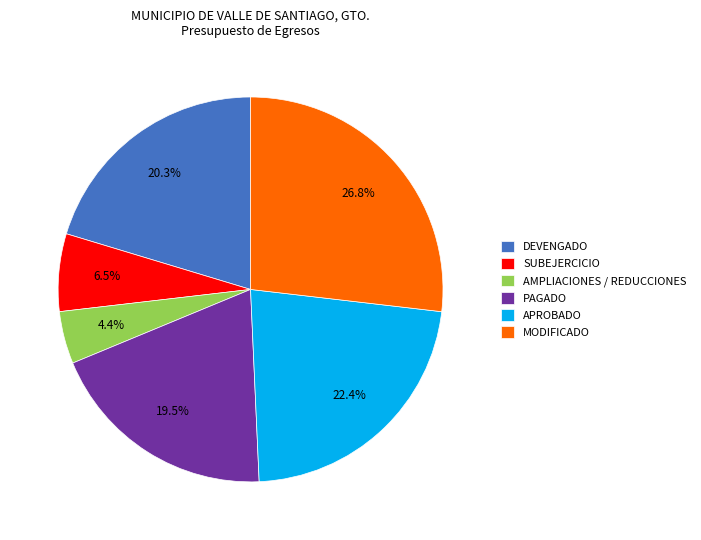

How many slices are in this pie chart?

6